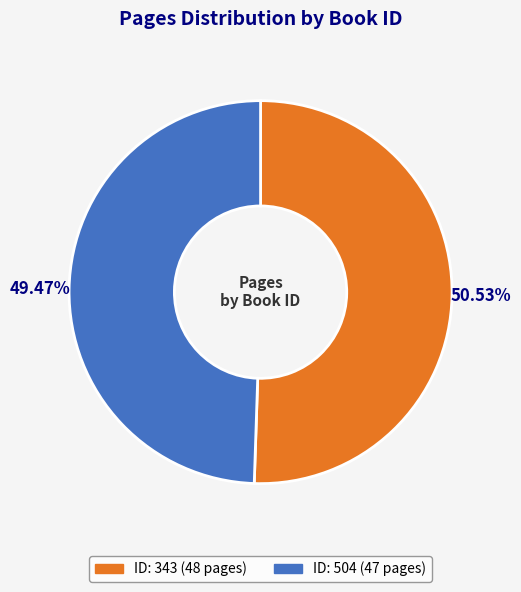

Is there any slice that represents more than half of the pie?

Yes